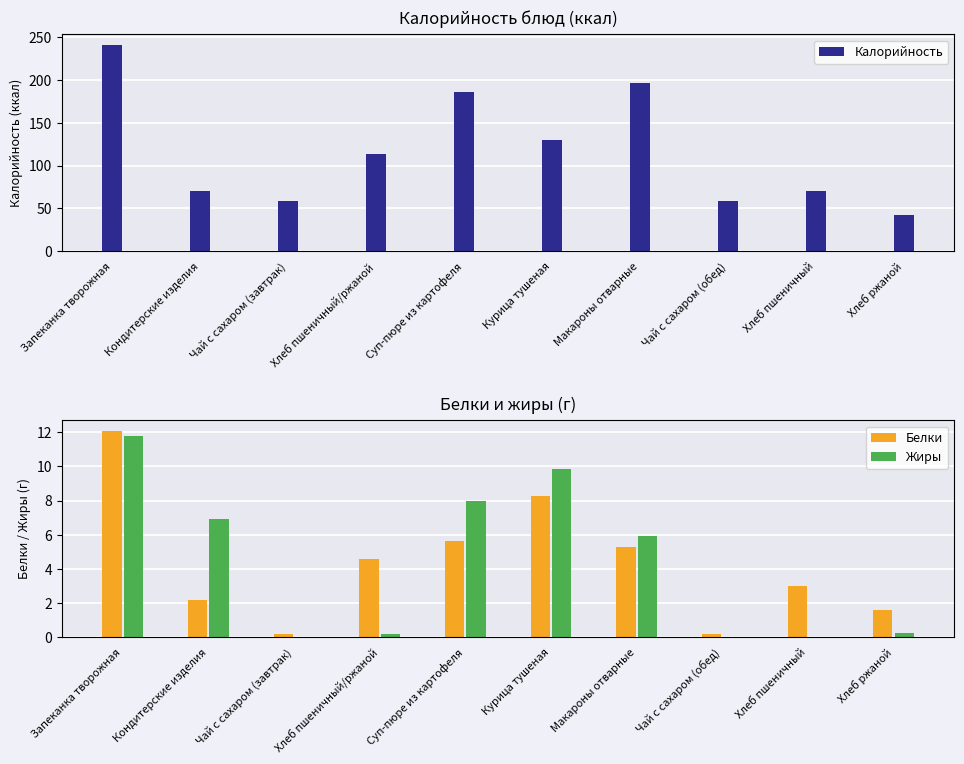

What is the difference between the second highest and minimum values in the Жиры series?

9.8